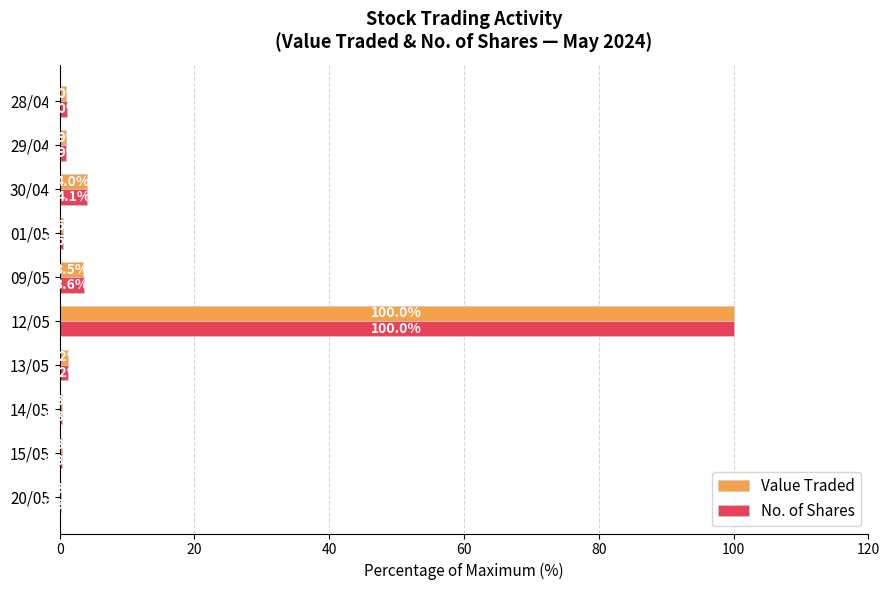

How many categories are shown in the chart?

10